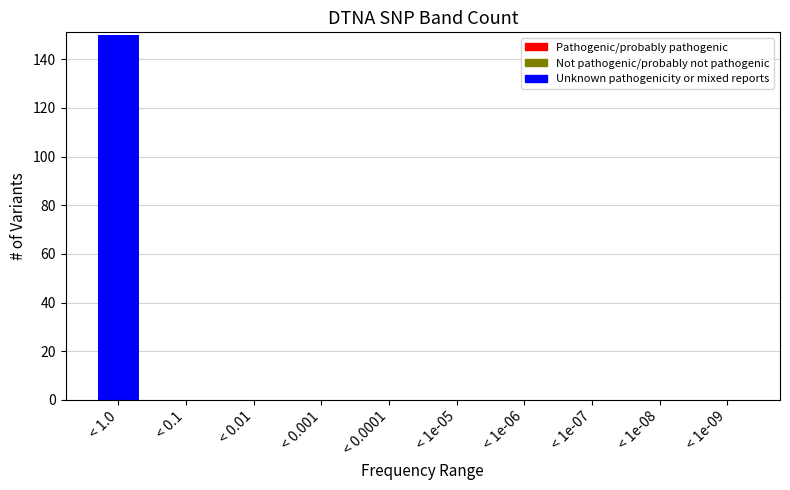

Reading left to right, transcribe all the data shown in this chart.

< 1.0=150	< 0.1=0	< 0.01=0	< 0.001=0	< 0.0001=0	< 1e-05=0	< 1e-06=0	< 1e-07=0	< 1e-08=0	< 1e-09=0